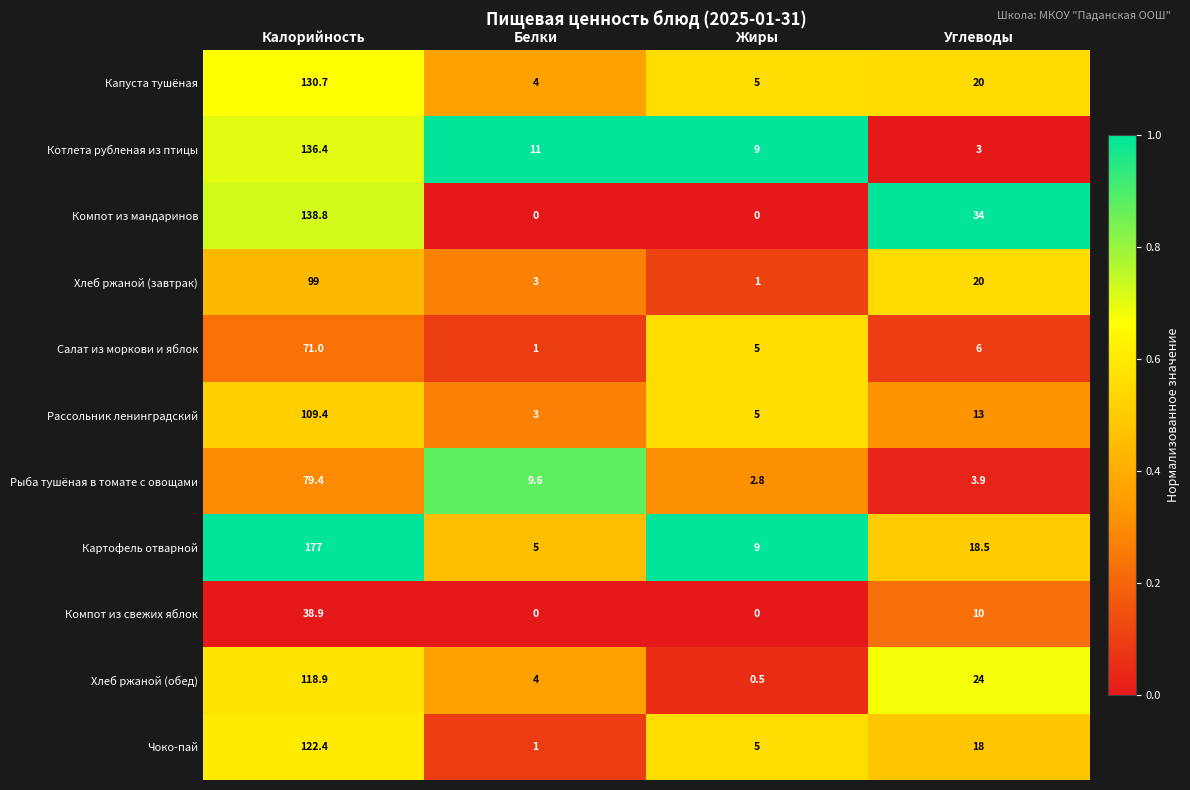

What is the difference between the highest and lowest values at Калорийность?

138.1